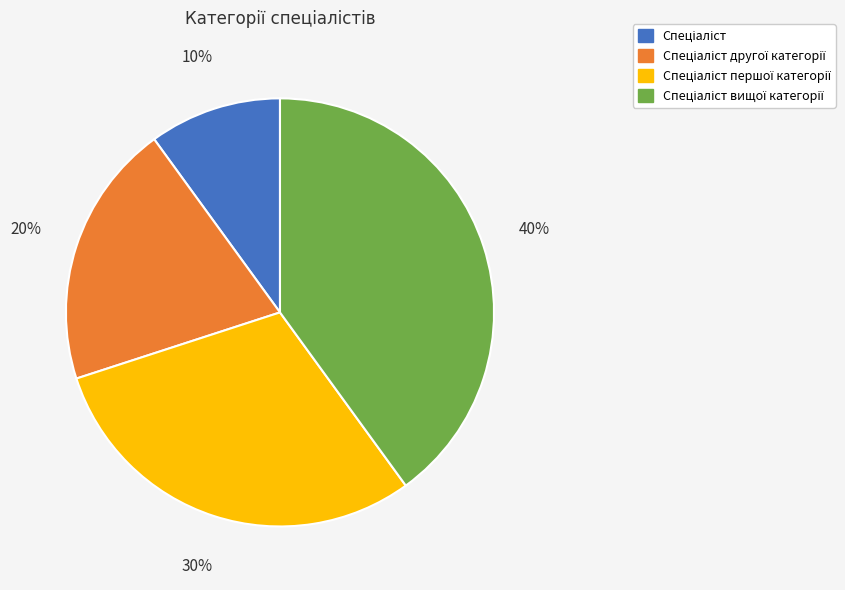

Is there a majority slice in this chart?

No